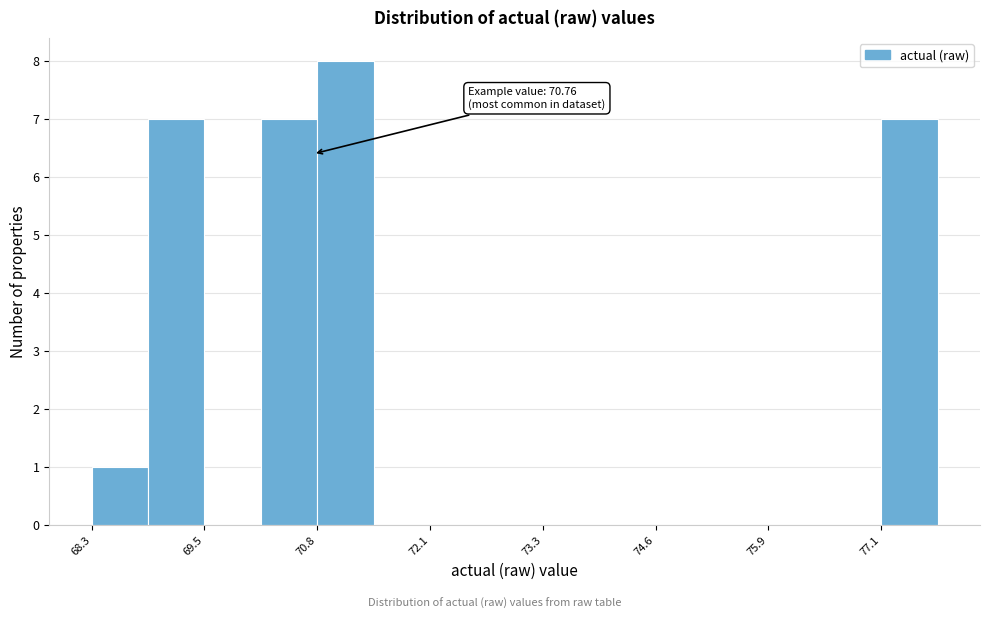

Read against the x-axis, roughly where is the centre of the tallest bar?

71.2